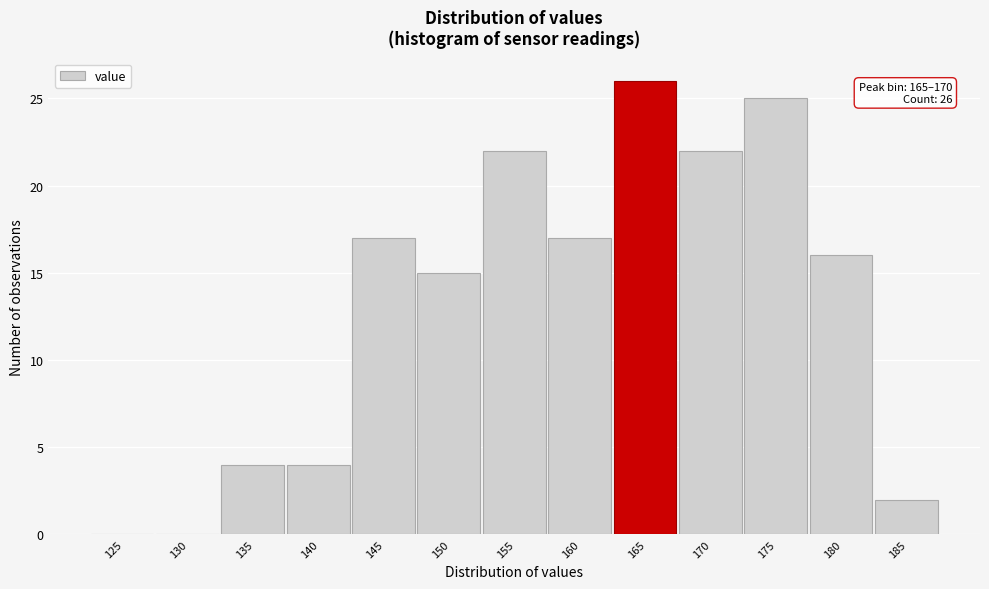

Reading left to right, extract all data points from this chart.

125=0	130=0	135=4	140=4	145=17	150=15	155=22	160=17	165=26	170=22	175=25	180=16	185=2